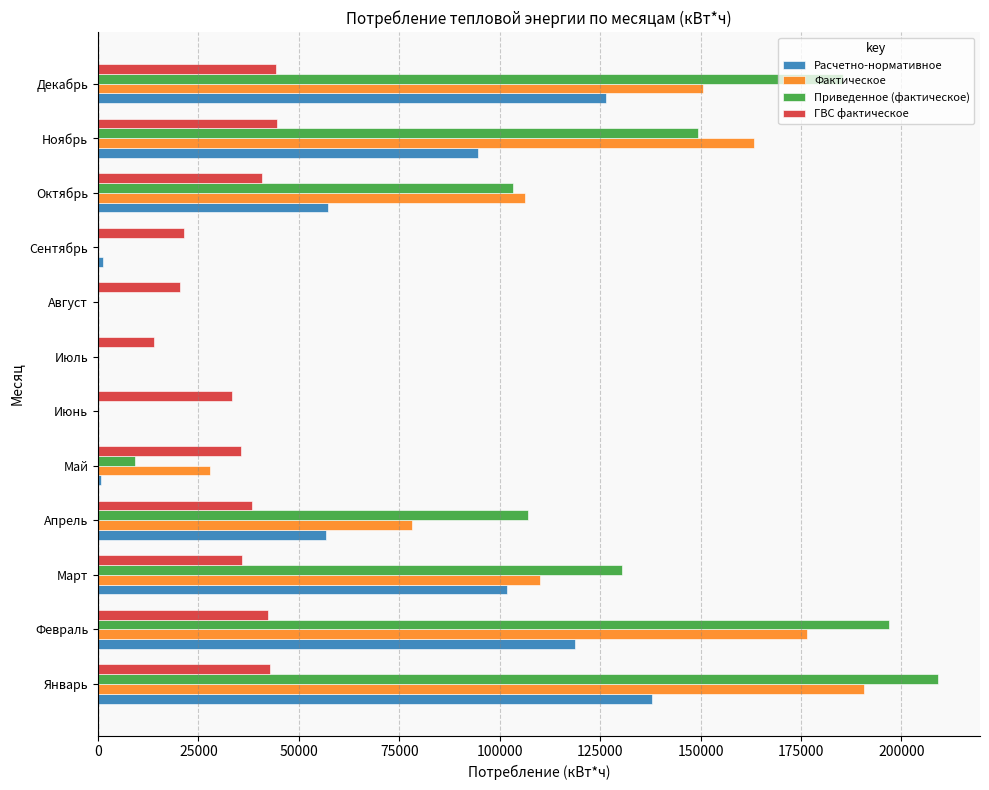

Between Июнь and Июль, which series saw the biggest shift?

ГВС фактическое